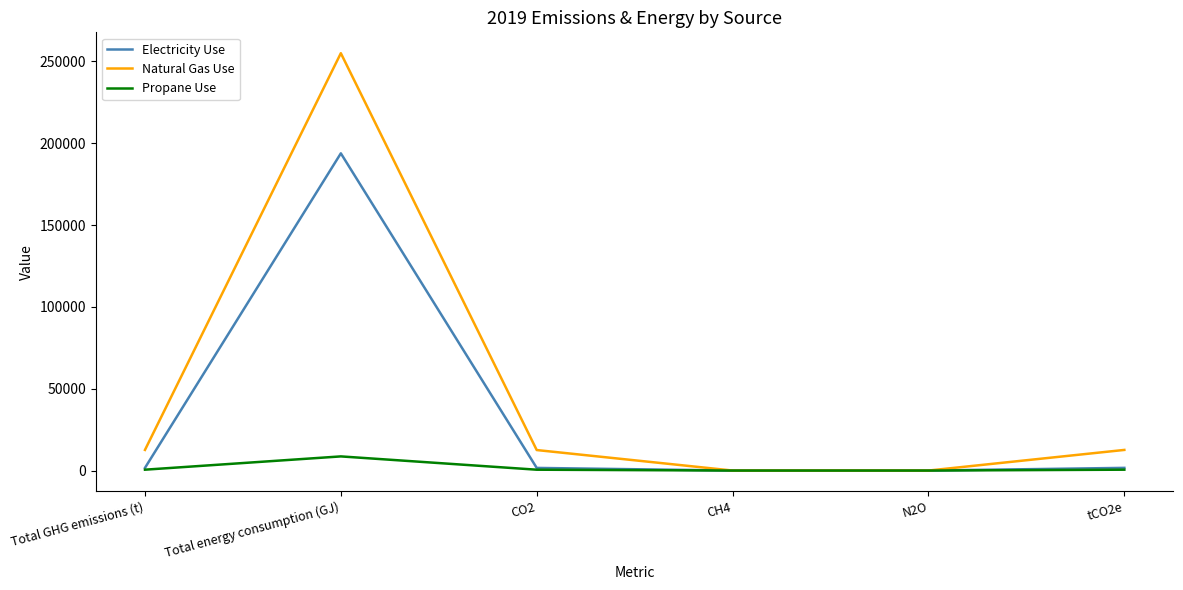

What position from the right is Total energy consumption (GJ)?

5